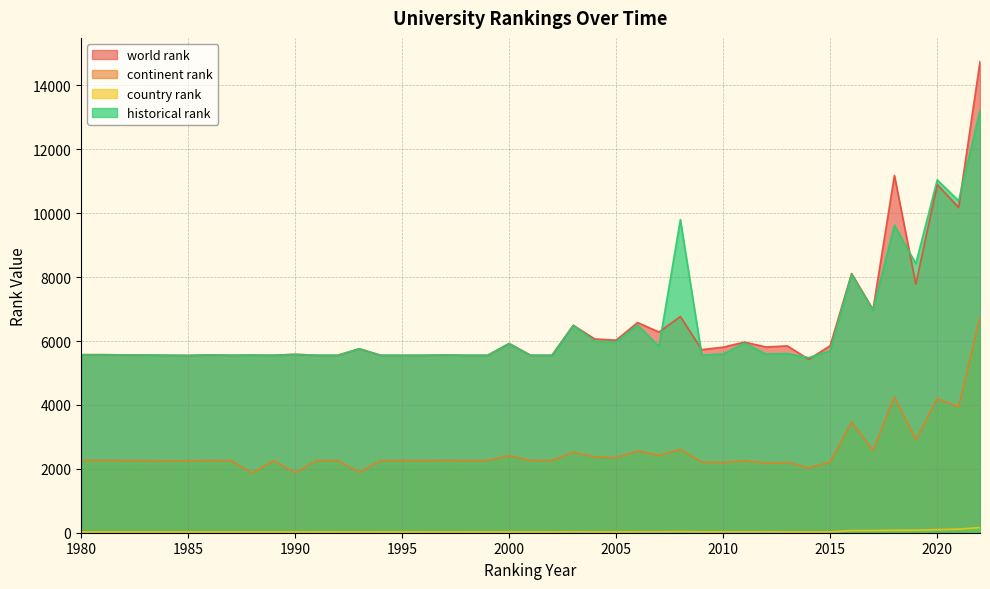

Rank the series by their maximum value, from lowest to highest.

country rank, continent rank, historical rank, world rank